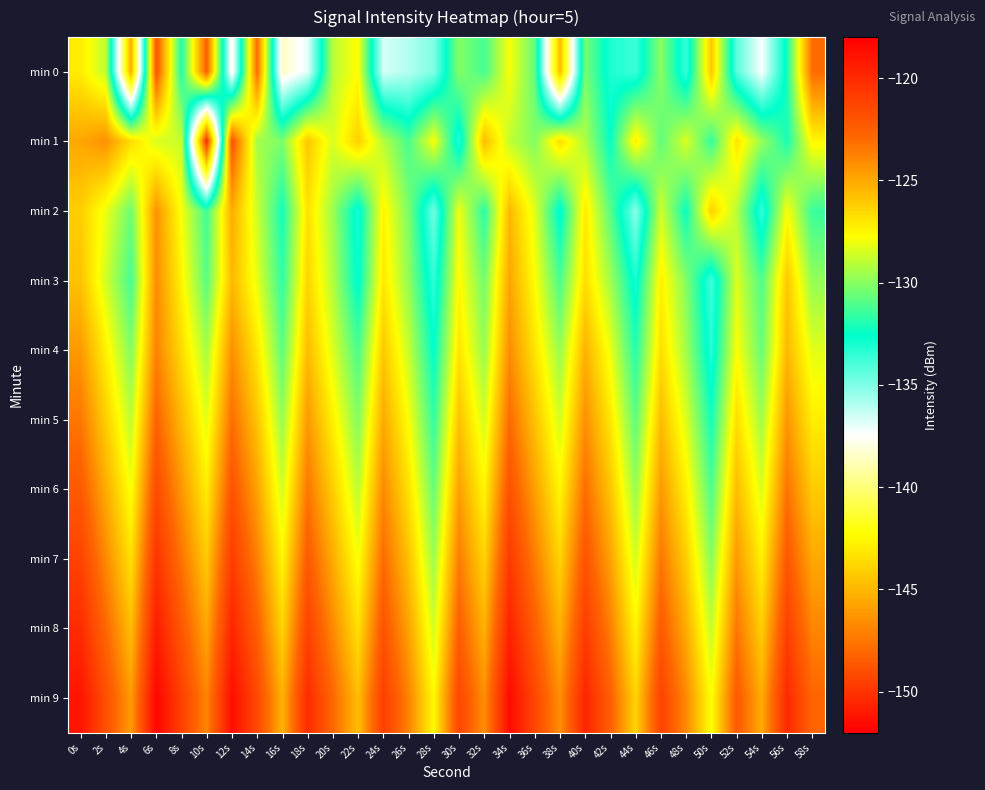

Which series has the largest range (max minus min)?

min 1